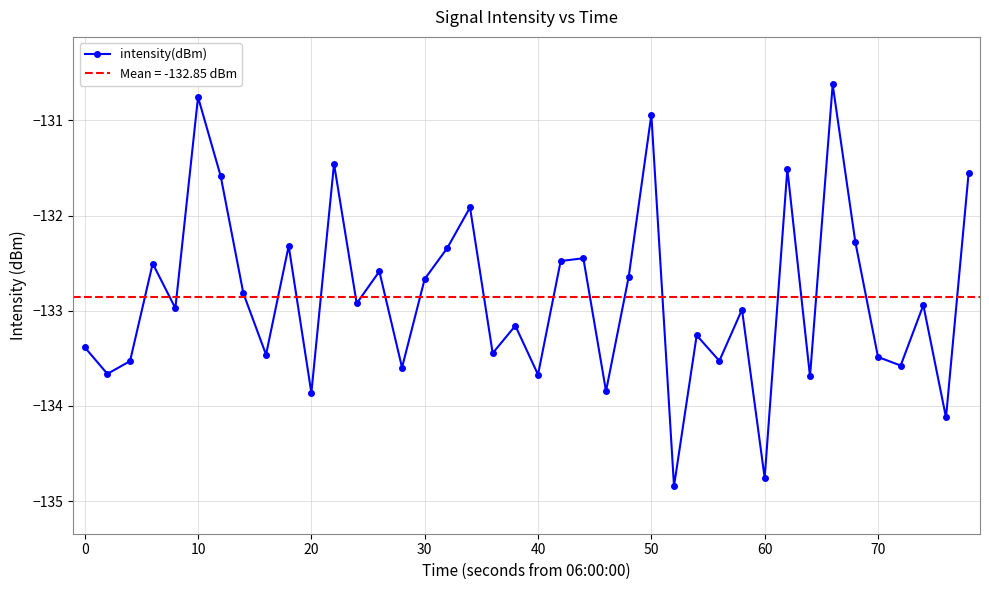

How many values in the intensity(dBm) series are below -132?

32